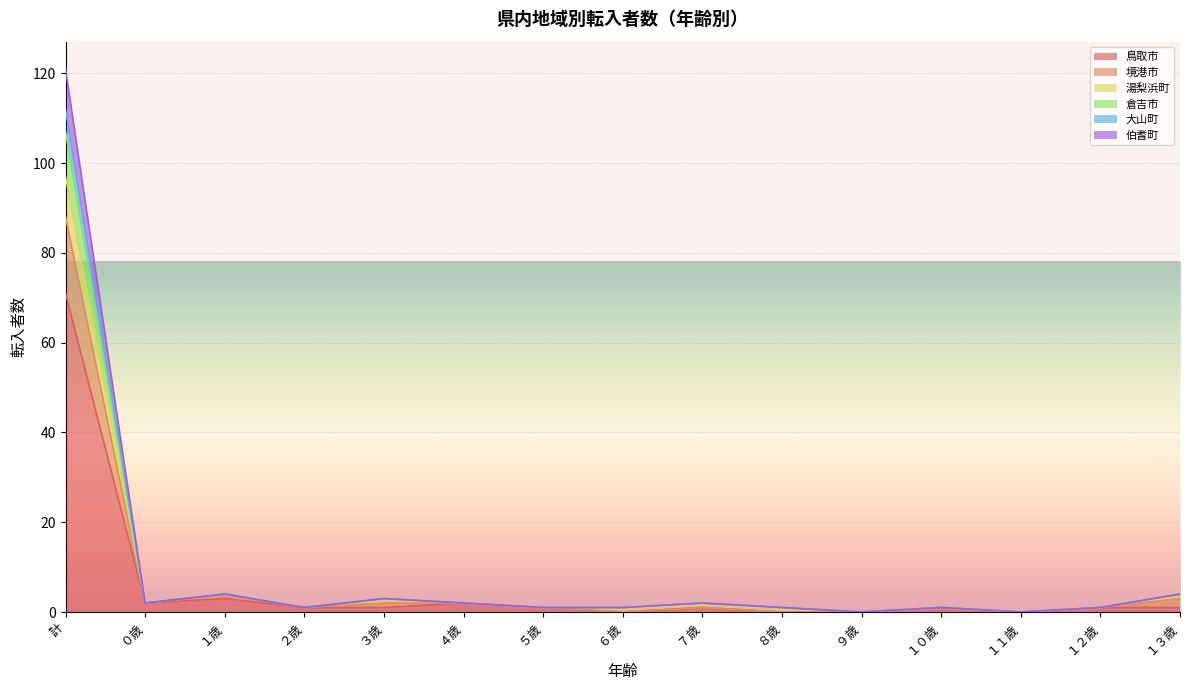

What is the label of the 4th point from the right?

１０歳